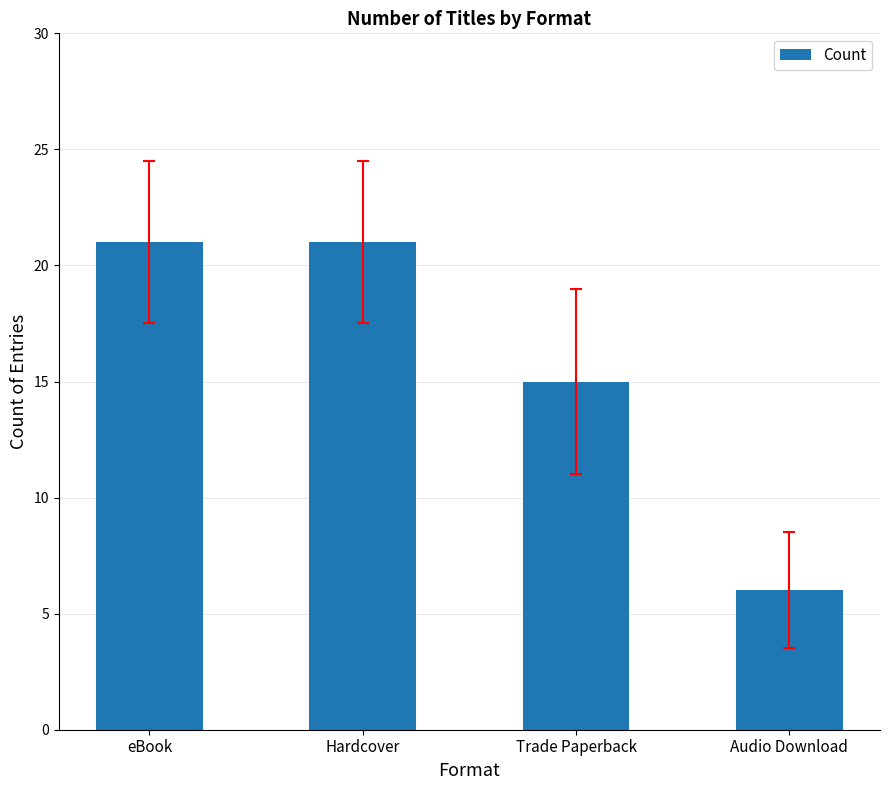

Reading left to right, what are all the values shown in this chart?

eBook=21	Hardcover=21	Trade Paperback=15	Audio Download=6